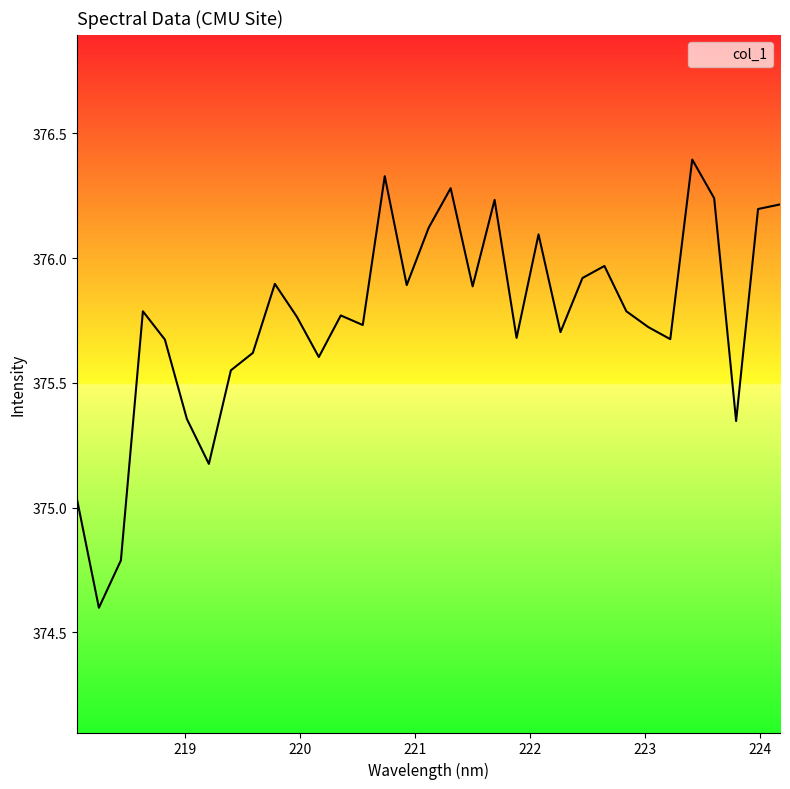

What is the minimum value shown in the chart?

374.6